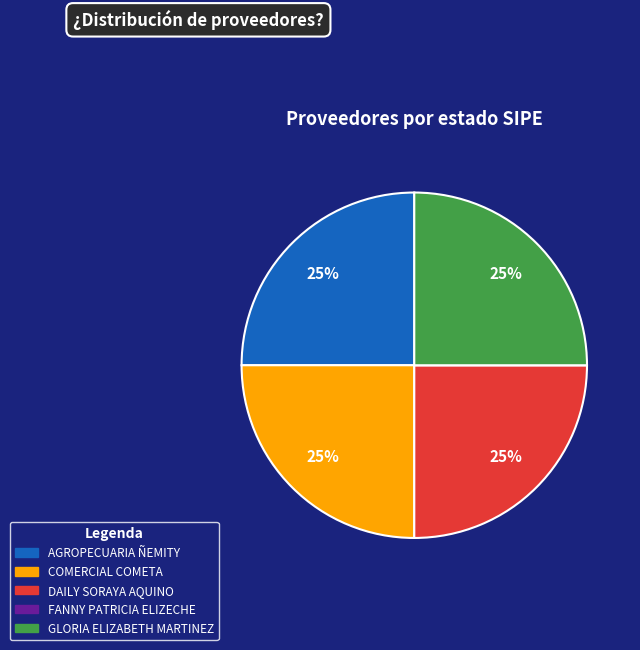

To the nearest percent, what is the average slice percentage?

20%